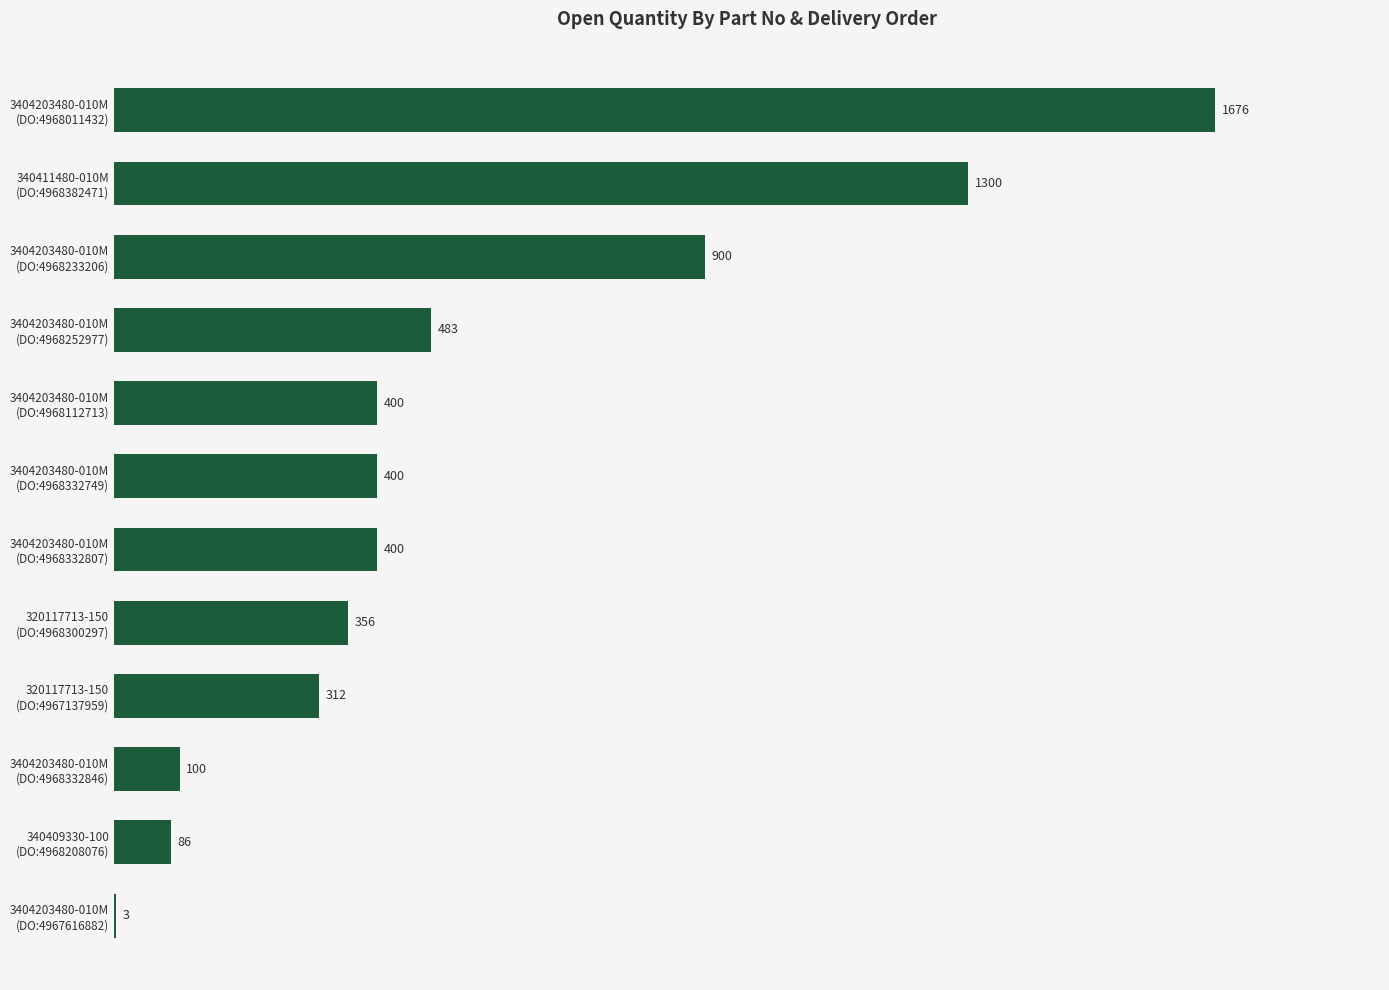

What is the average value?

535